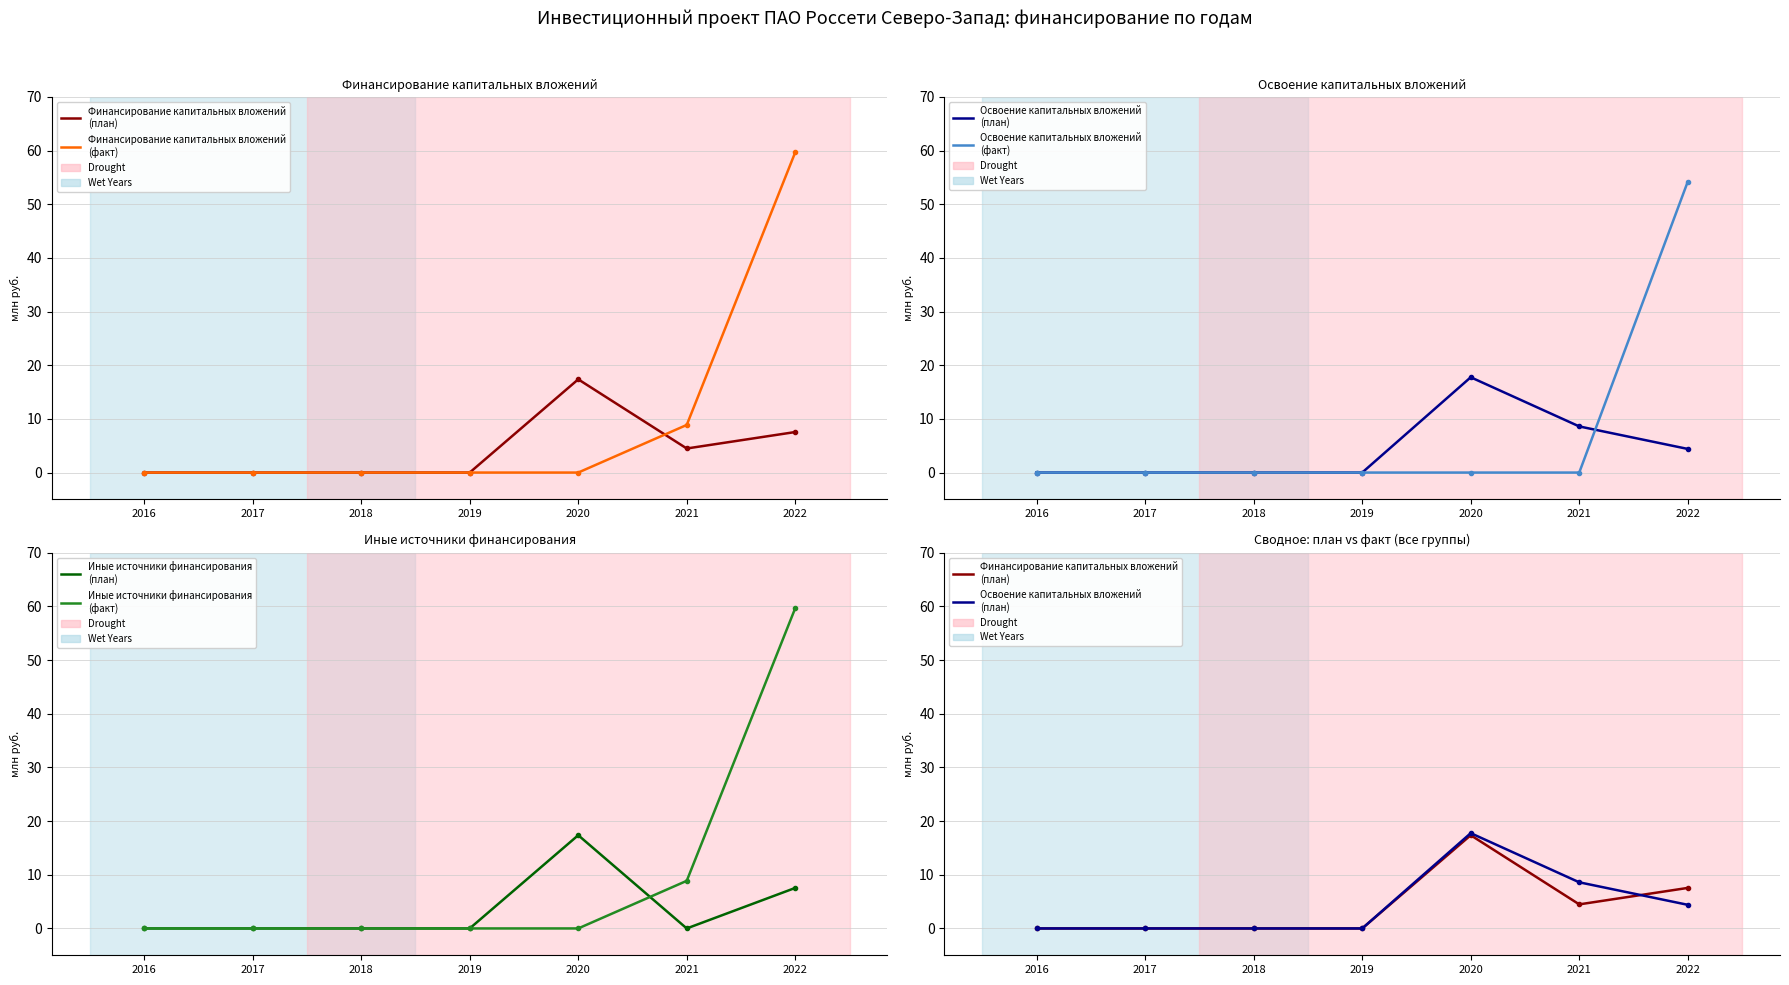

How many interior local peaks does the Освоение капитальных вложений (план) series have?

1